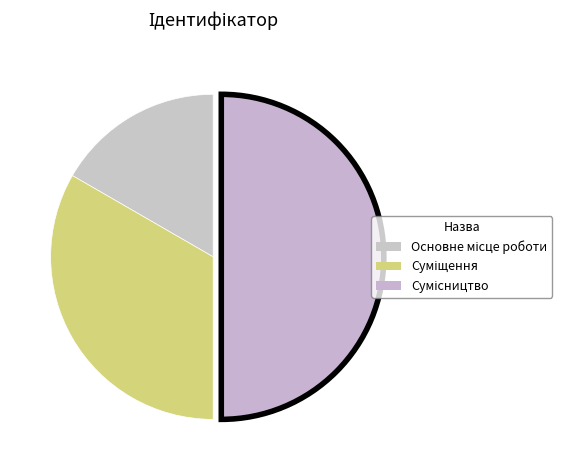

Is Суміщення the majority of the pie?

No